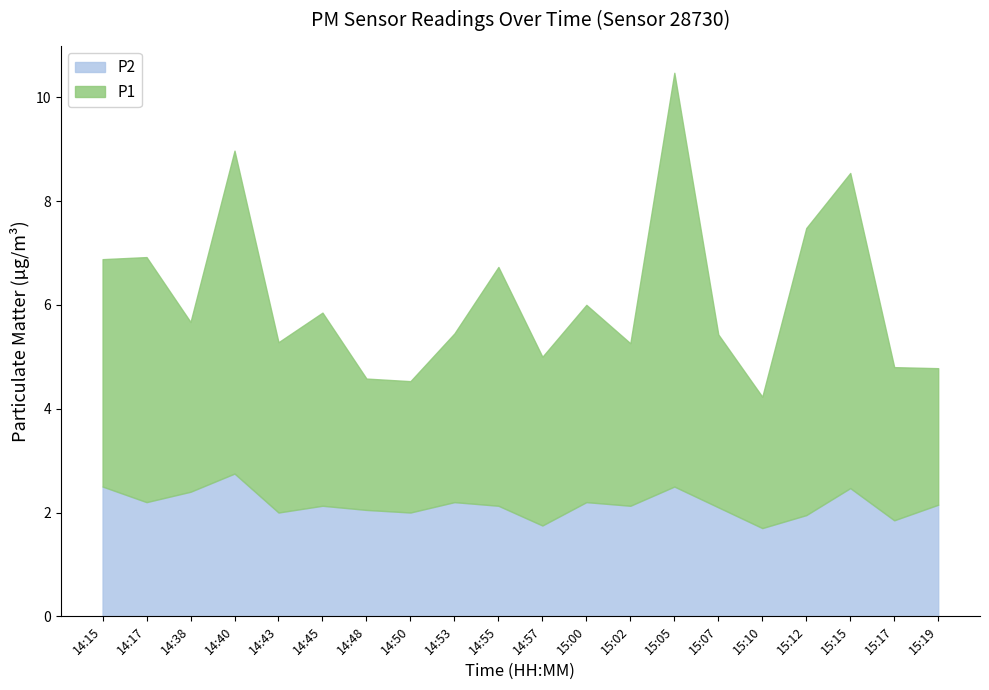

How many categories are shown in the chart?

20